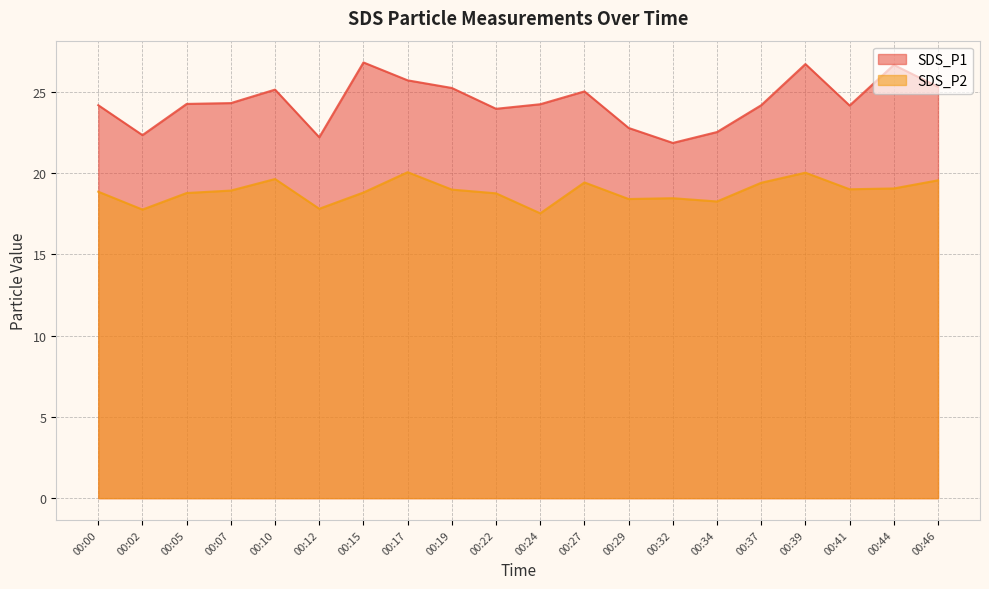

Reading left to right, list all the values displayed in this chart.

SDS_P1: 00:00=24.2	00:02=22.3	00:05=24.2	00:07=24.3	00:10=25.1	00:12=22.2	00:15=26.8	00:17=25.7	00:19=25.2	00:22=23.9	00:24=24.2	00:27=25.0	00:29=22.8	00:32=21.9	00:34=22.5	00:37=24.2	00:39=26.7	00:41=24.1	00:44=26.6	00:46=25.3
SDS_P2: 00:00=18.9	00:02=17.8	00:05=18.8	00:07=18.9	00:10=19.6	00:12=17.8	00:15=18.8	00:17=20.1	00:19=19.0	00:22=18.8	00:24=17.5	00:27=19.4	00:29=18.4	00:32=18.4	00:34=18.2	00:37=19.4	00:39=20.0	00:41=19.0	00:44=19.1	00:46=19.6